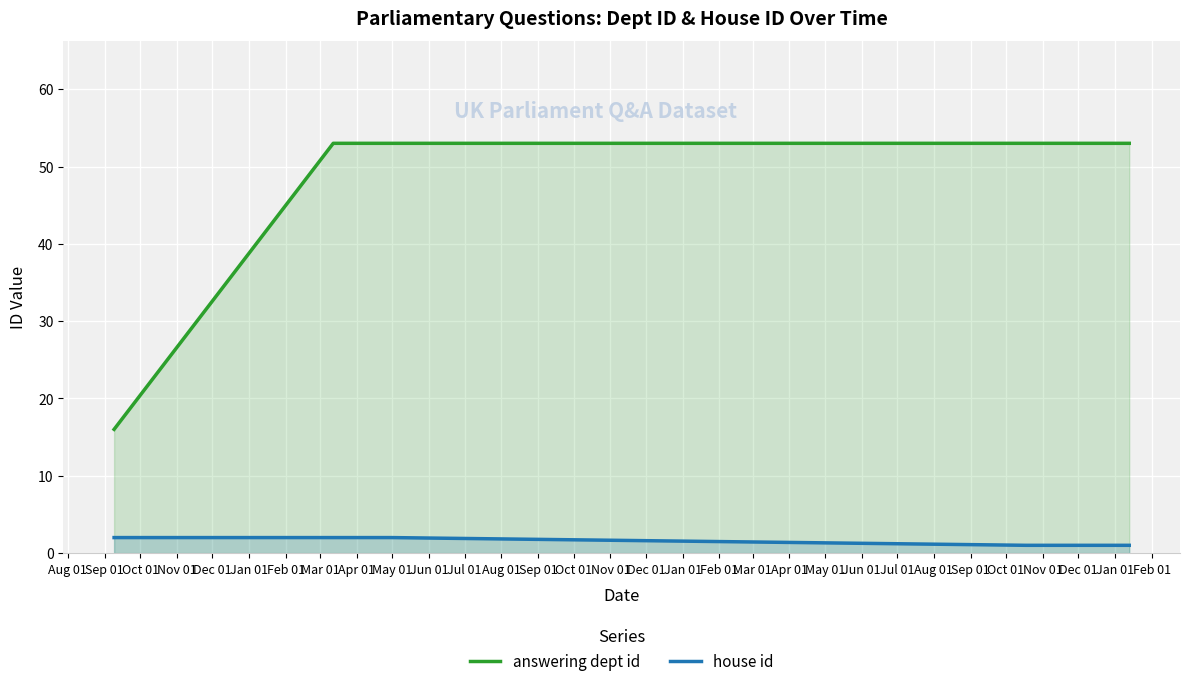

True or false: house id and answering dept id intersect in this chart.

False